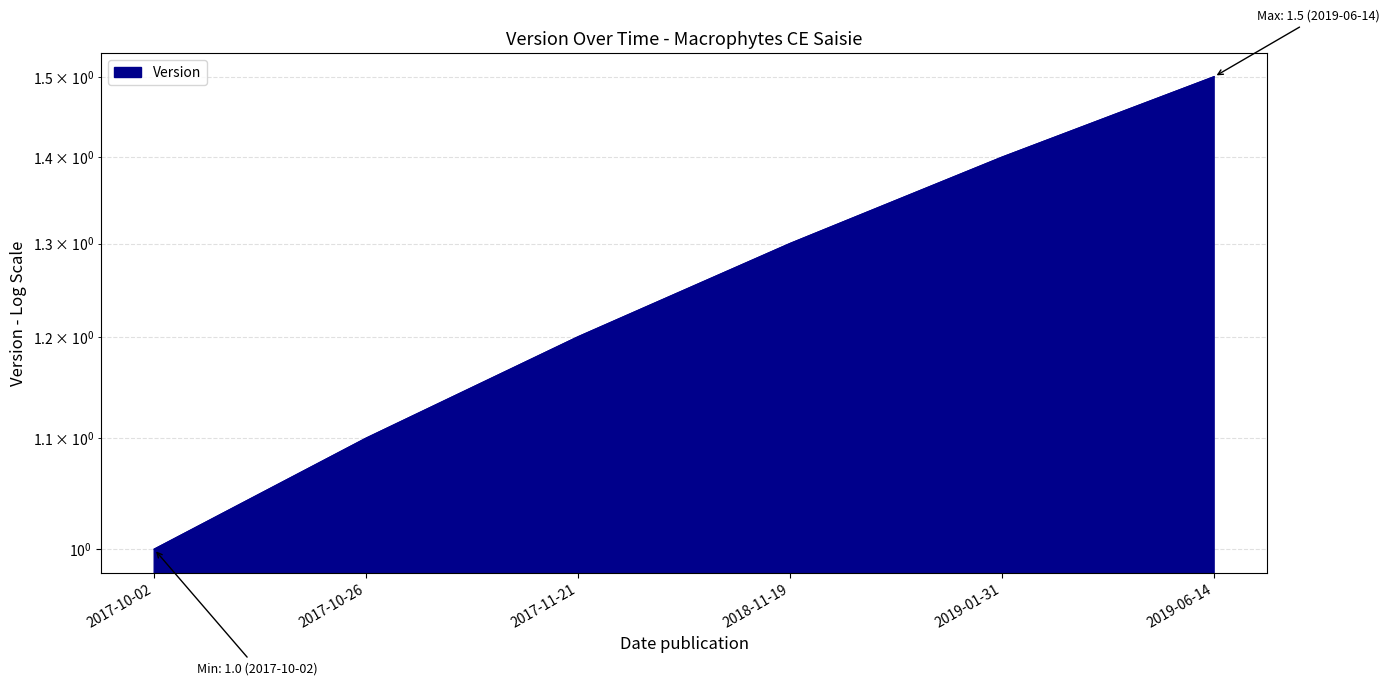

Reading right to left, list all the values displayed in this chart.

1.5	1.4	1.3	1.2	1.1	1.0